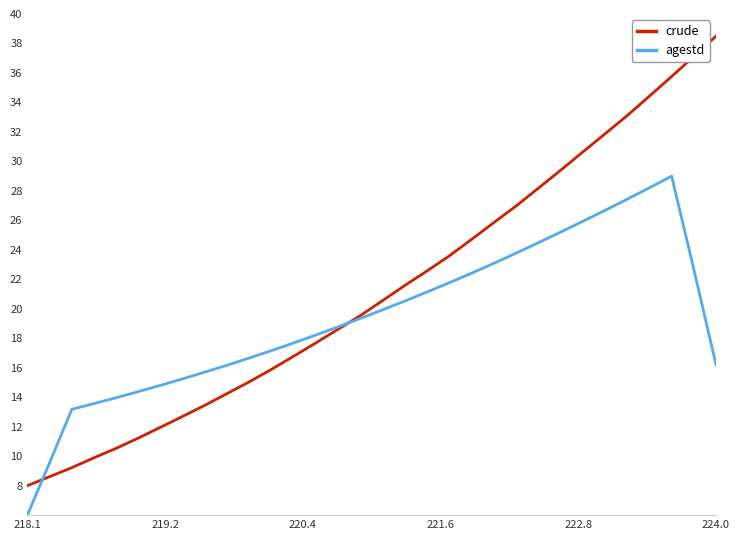

List the series in order of their overall mean, highest first.

crude, agestd